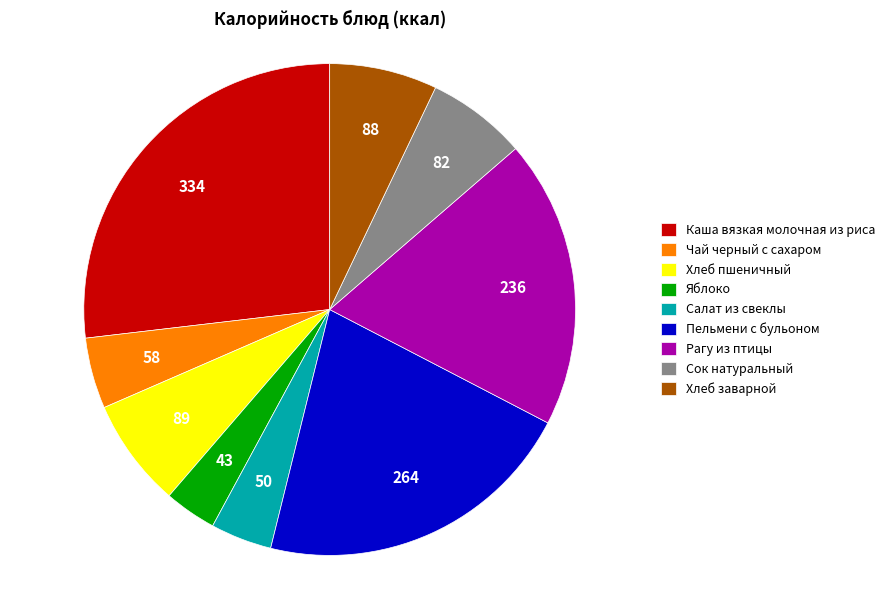

Is there any slice that represents more than half of the pie?

No